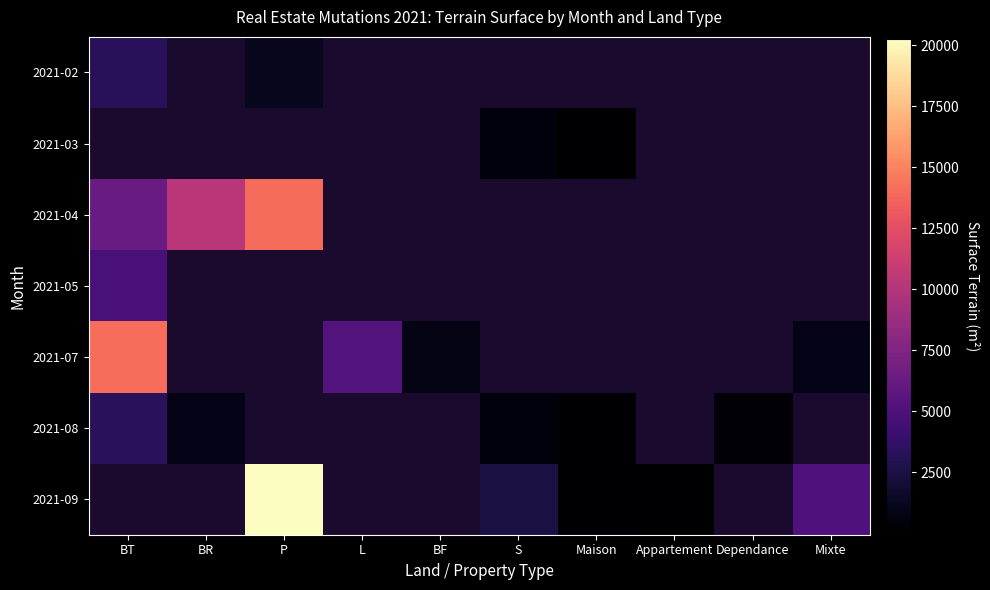

What is the minimum value shown in the chart?

24.0